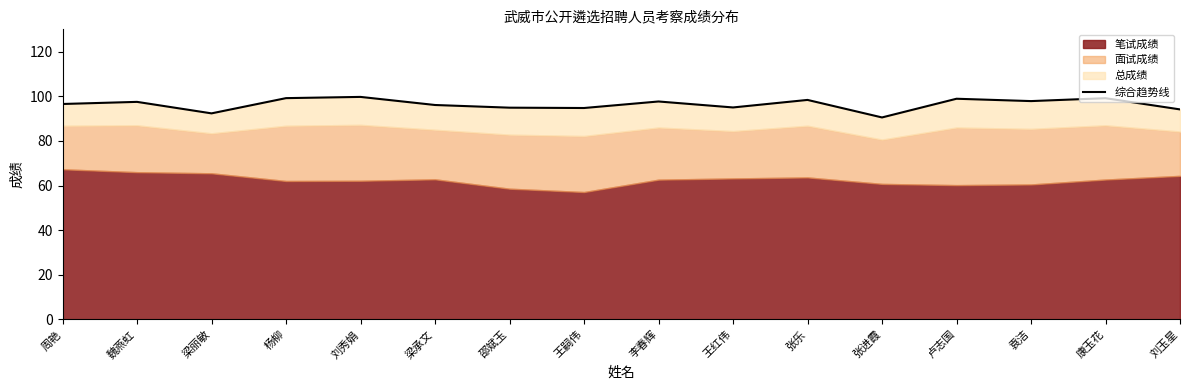

How many lines are shown in the chart?

1